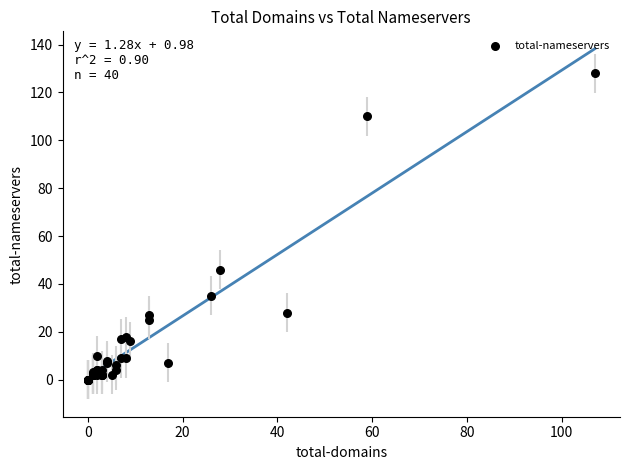

What Y value in the scatter plot is closest to 64?

46